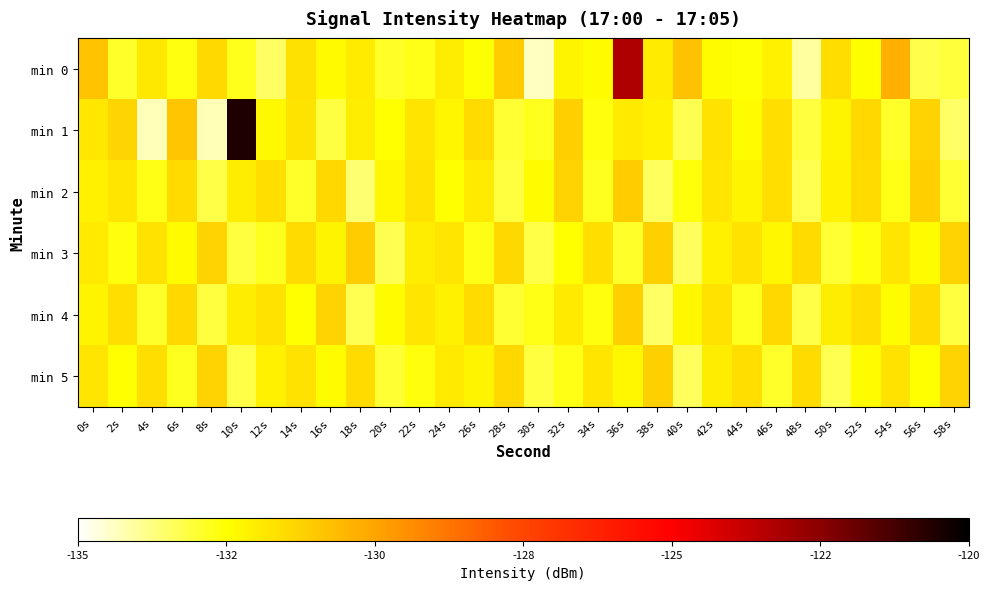

Which has a higher value, 28s or 14s?

28s